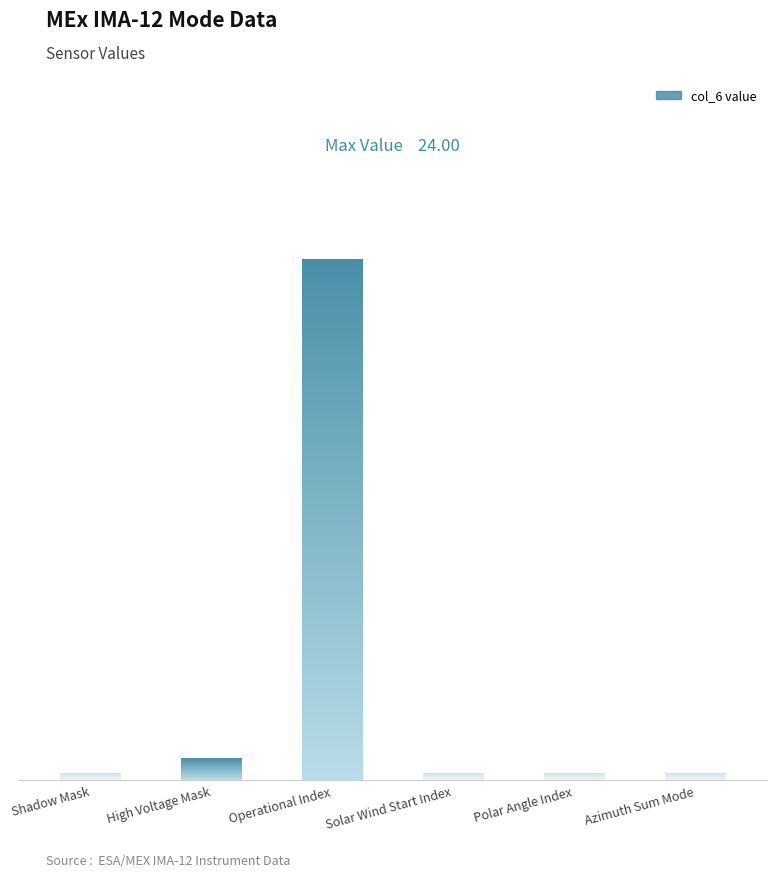

What is the value of the 3rd bar from the left?

24